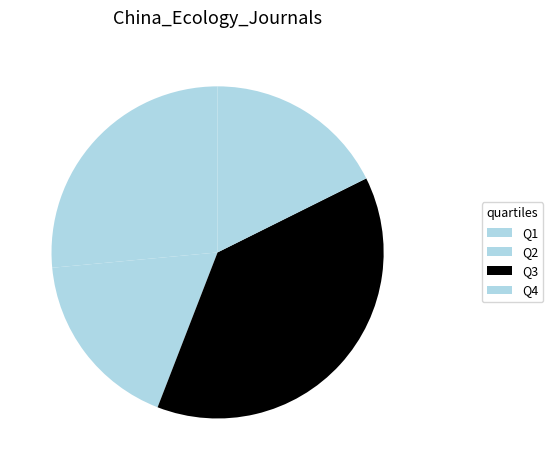

To the nearest percent, what is the average slice percentage?

25%